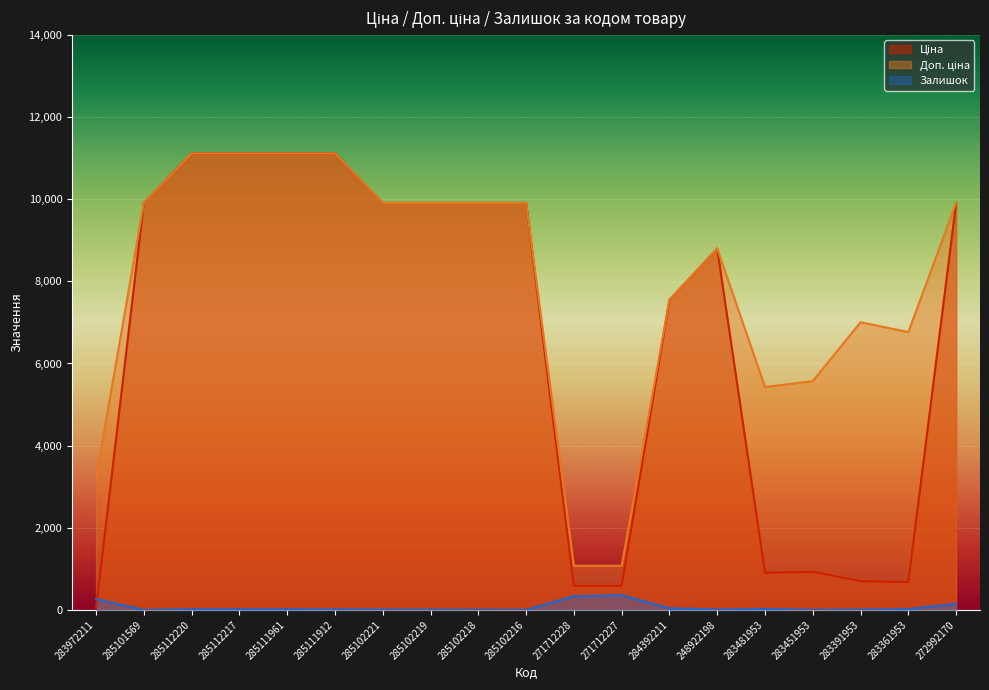

Is it true that Ціна equals 4252.7 at 285111961?

False